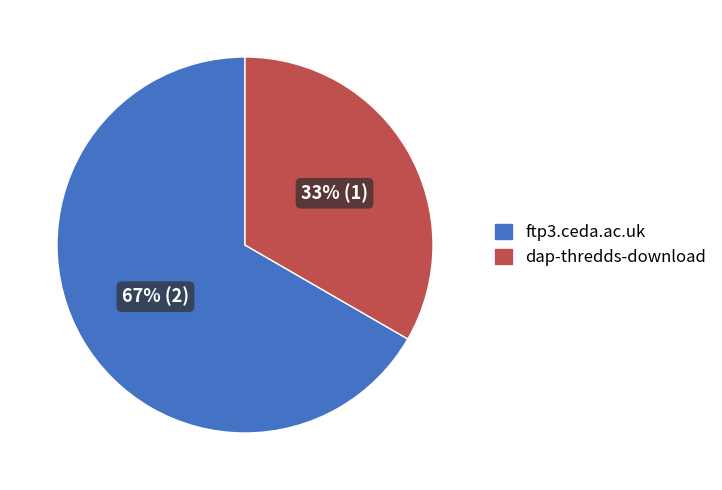

What percentage is the dap-thredds-download slice, to the nearest percent?

33%